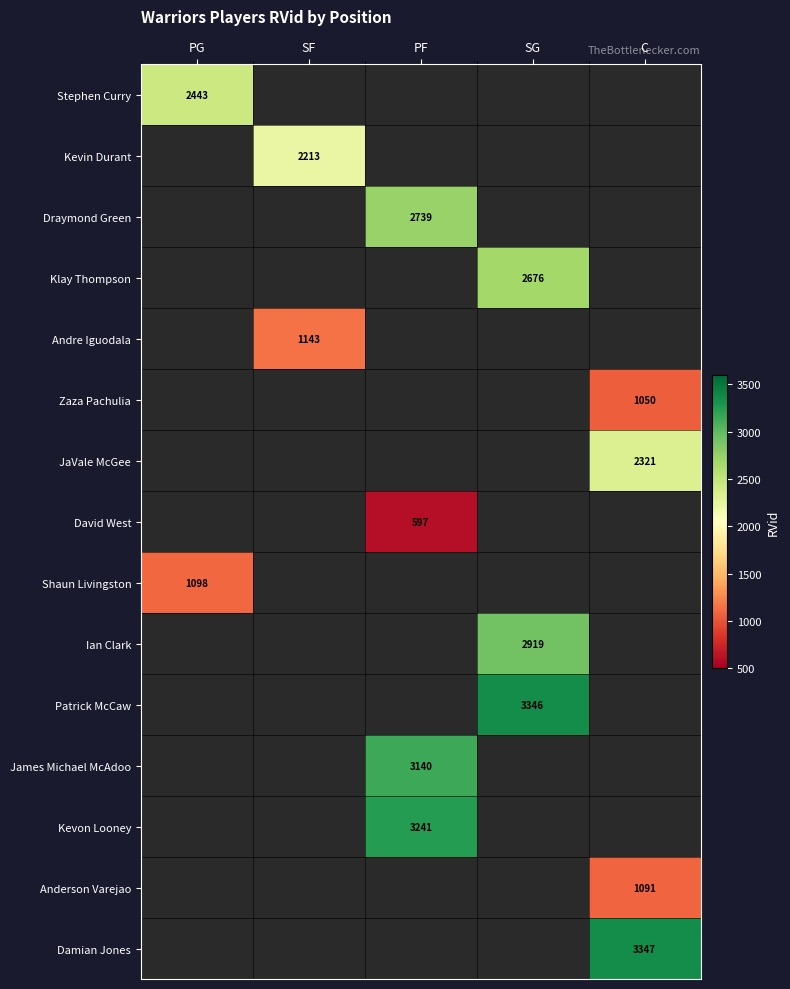

Count the number of data series in this chart.

15